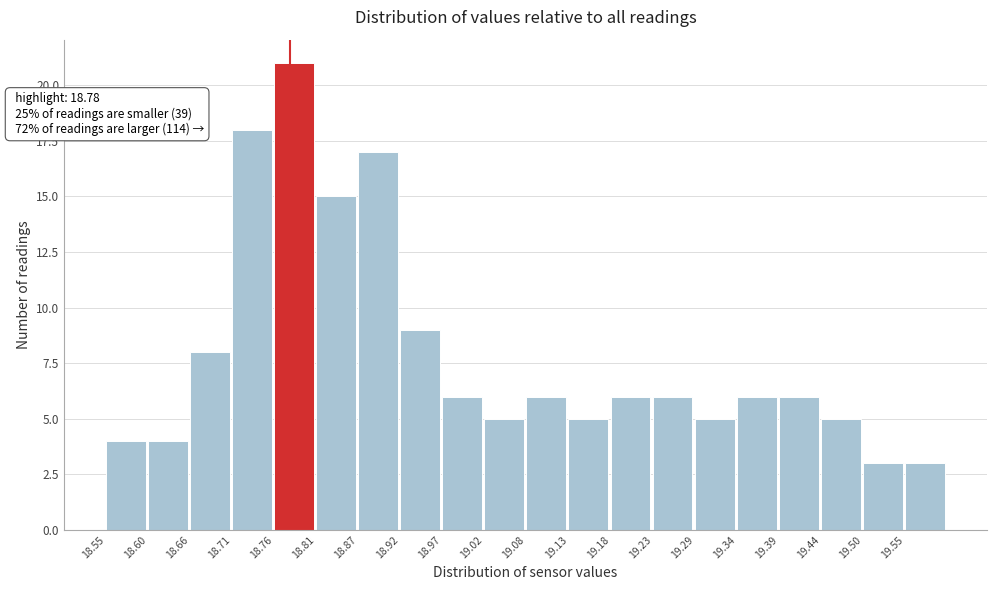

Which range on the x-axis has the tallest bar?

18.76 to 18.81